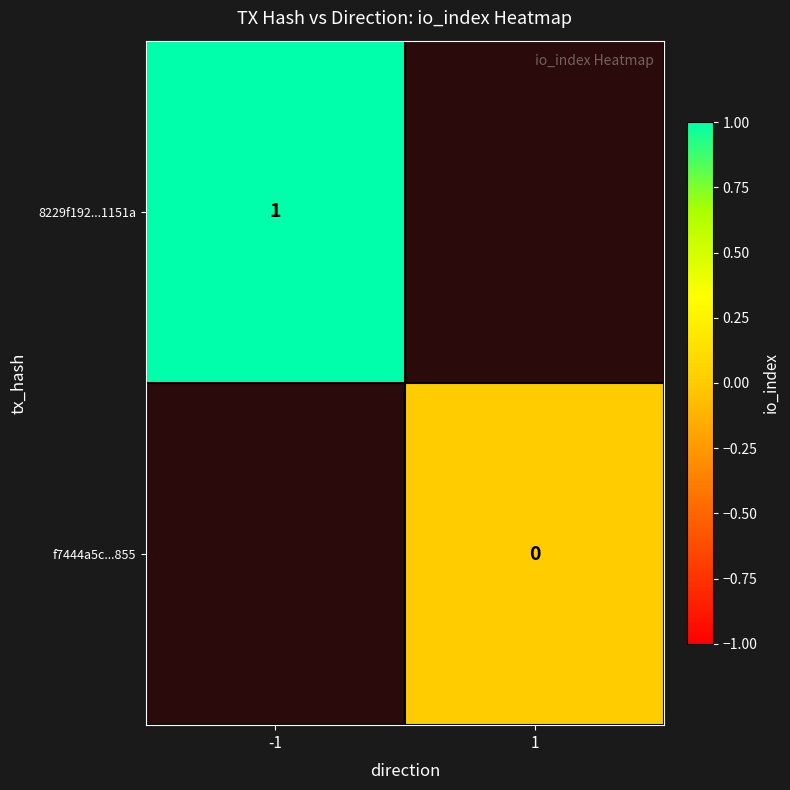

True or false: 8229f192...1151a has a value of 1 at -1.

True